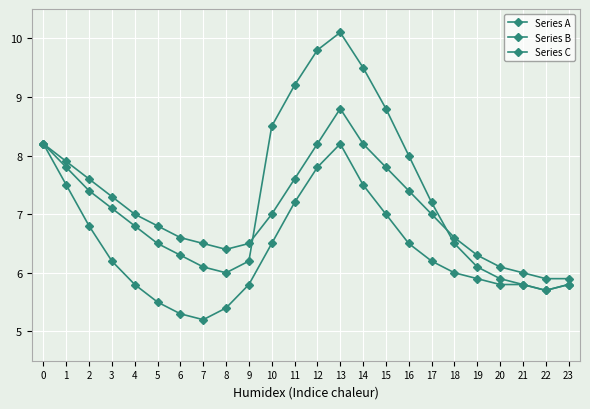

Reading left to right, transcribe all the data shown in this chart.

Series A: 0=8.2	1=7.8	2=7.4	3=7.1	4=6.8	5=6.5	6=6.3	7=6.1	8=6.0	9=6.2	10=8.5	11=9.2	12=9.8	13=10.1	14=9.5	15=8.8	16=8.0	17=7.2	18=6.5	19=6.1	20=5.9	21=5.8	22=5.7	23=5.8
Series B: 0=8.2	1=7.5	2=6.8	3=6.2	4=5.8	5=5.5	6=5.3	7=5.2	8=5.4	9=5.8	10=6.5	11=7.2	12=7.8	13=8.2	14=7.5	15=7.0	16=6.5	17=6.2	18=6.0	19=5.9	20=5.8	21=5.8	22=5.7	23=5.8
Series C: 0=8.2	1=7.9	2=7.6	3=7.3	4=7.0	5=6.8	6=6.6	7=6.5	8=6.4	9=6.5	10=7.0	11=7.6	12=8.2	13=8.8	14=8.2	15=7.8	16=7.4	17=7.0	18=6.6	19=6.3	20=6.1	21=6.0	22=5.9	23=5.9